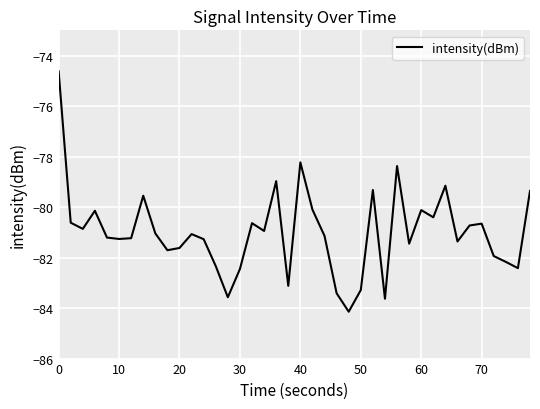

What is the minimum value shown in the chart?

-84.1